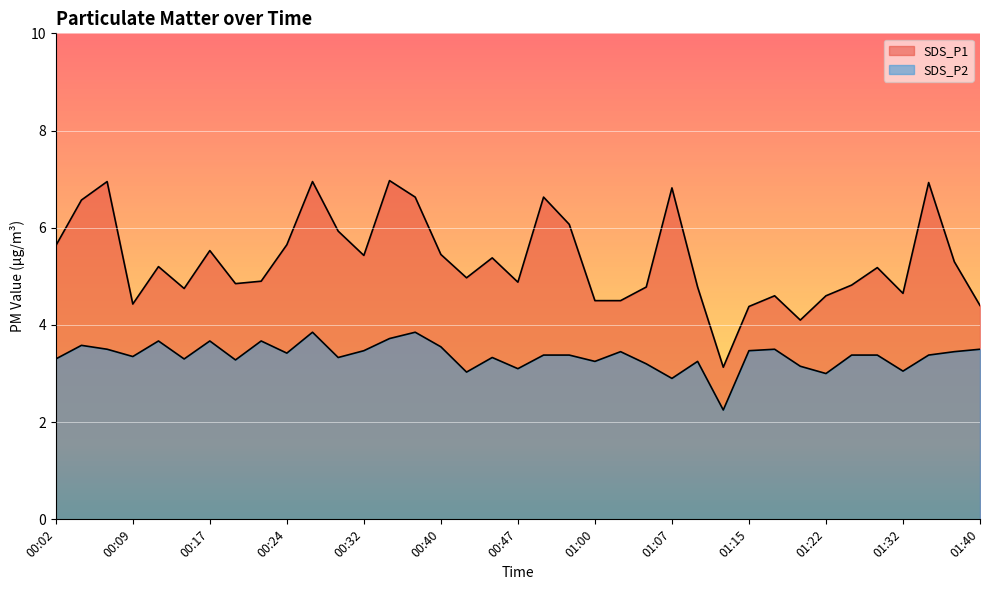

True or false: SDS_P1 and SDS_P2 intersect in this chart.

False